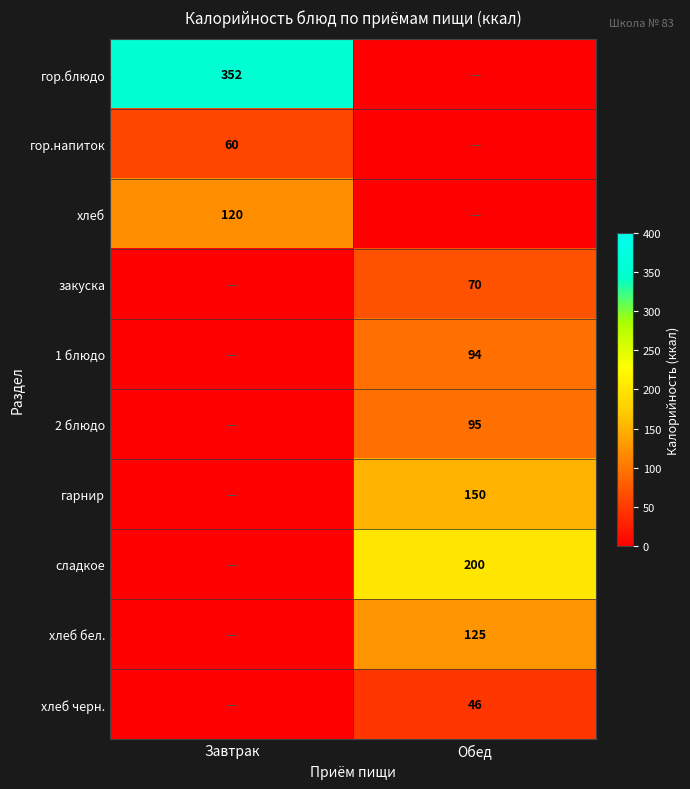

Is it true that 1 блюдо equals 94 at Обед?

True